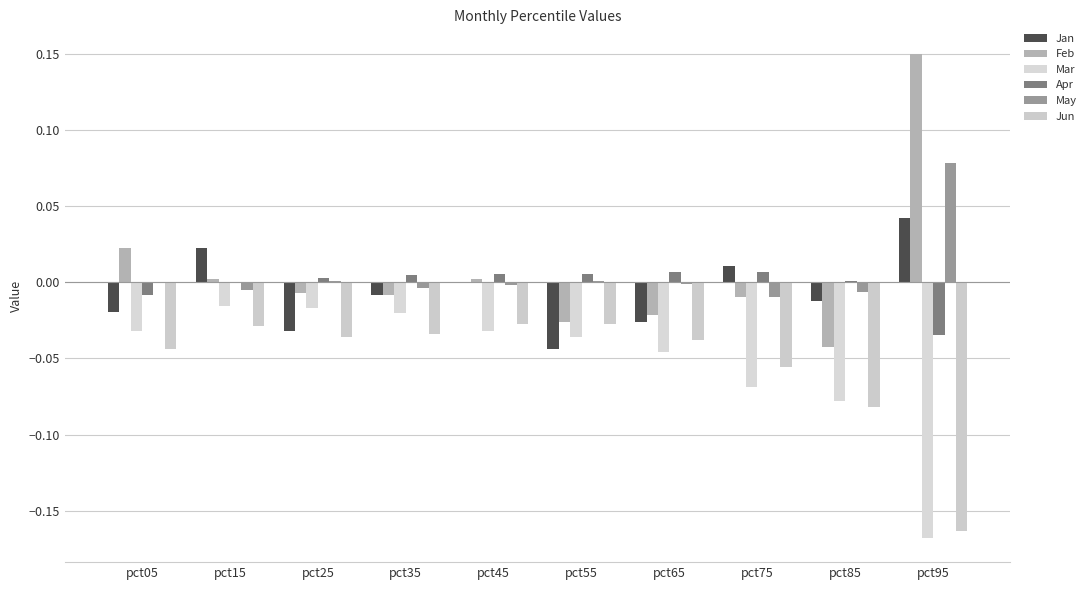

Are the bars grouped side by side (vs. stacked)?

Yes